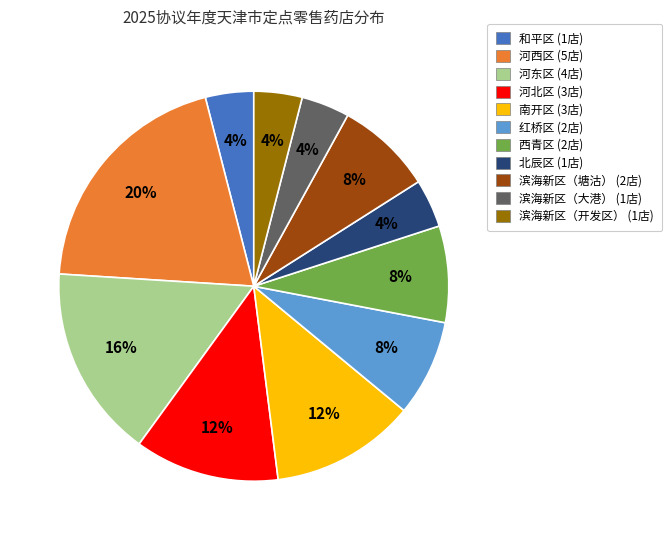

Which slice is the largest?

河西区